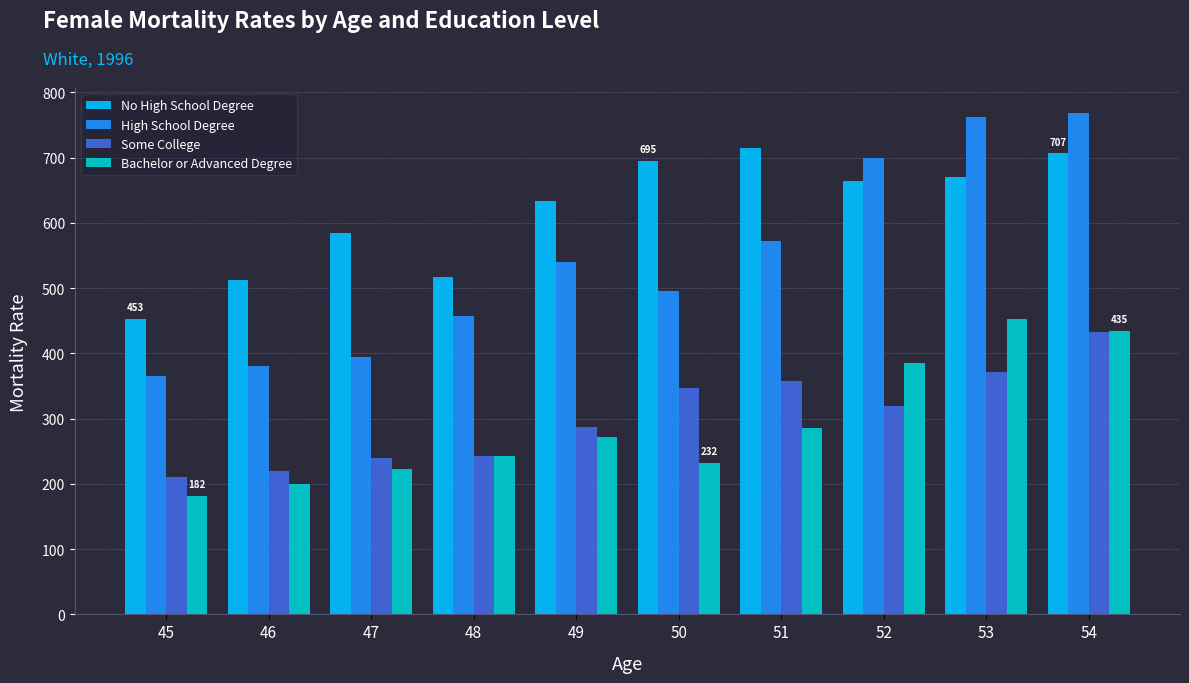

Which series has the largest total across all categories?

No High School Degree